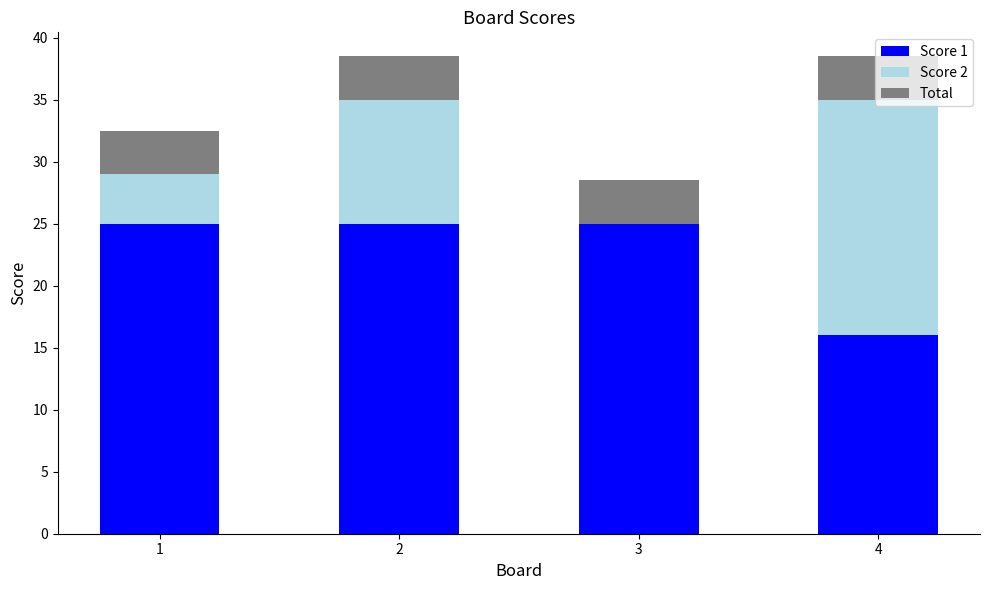

What is the sum of all Score 1 values?

91.0